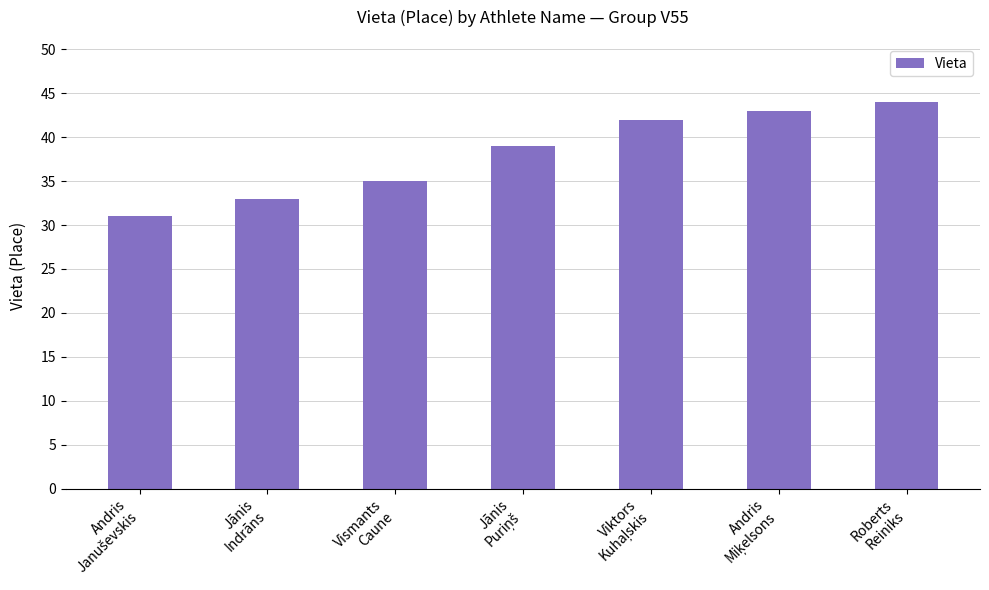

Reading left to right, list all the values displayed in this chart.

31	33	35	39	42	43	44